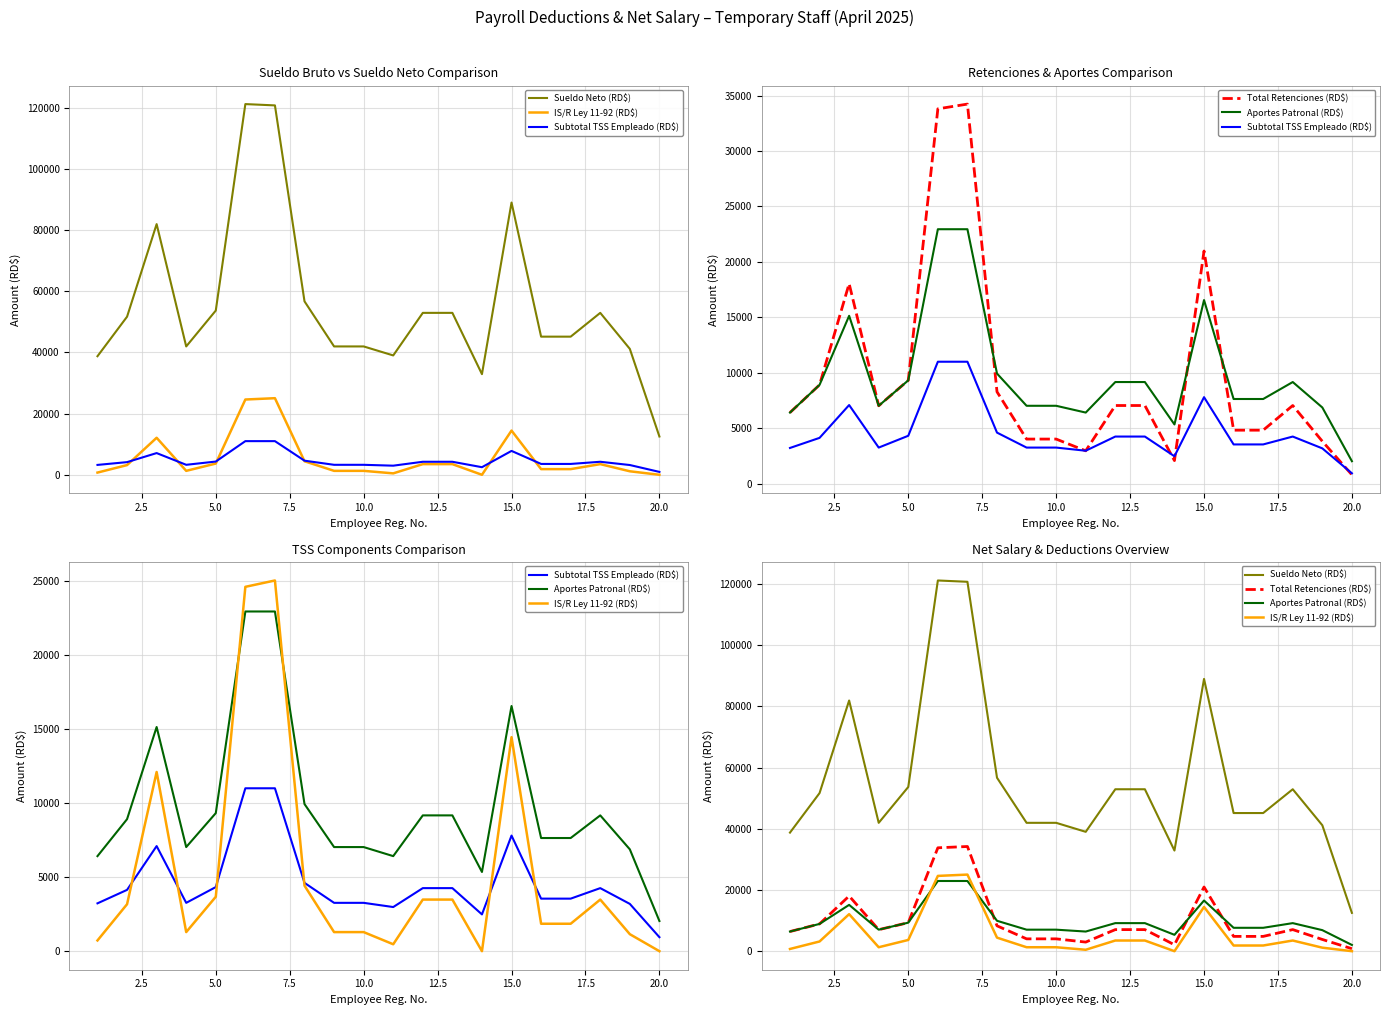

Is this an area chart (filled region under the line)?

No